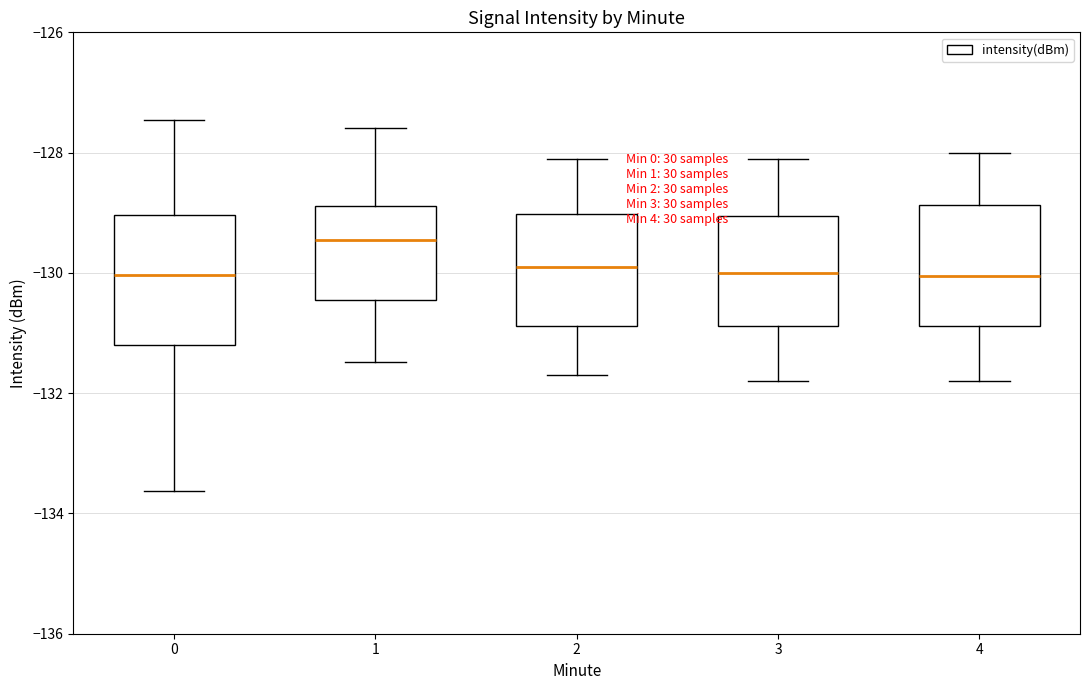

Reading left to right, read every box against the y-axis: the position of its median line, the range the box covers, and the ends of its whiskers. The values are not printed on the chart, so give them approximately, as read against the axis.

0: median -130.0, box -131.2 to -129.0, whiskers -133.6 to -127.4
1: median -129.4, box -130.4 to -128.8, whiskers -131.4 to -127.6
2: median -129.8, box -130.8 to -129.0, whiskers -131.6 to -128.0
3: median -130.0, box -130.8 to -129.0, whiskers -131.8 to -128.0
4: median -130.0, box -130.8 to -128.8, whiskers -131.8 to -128.0